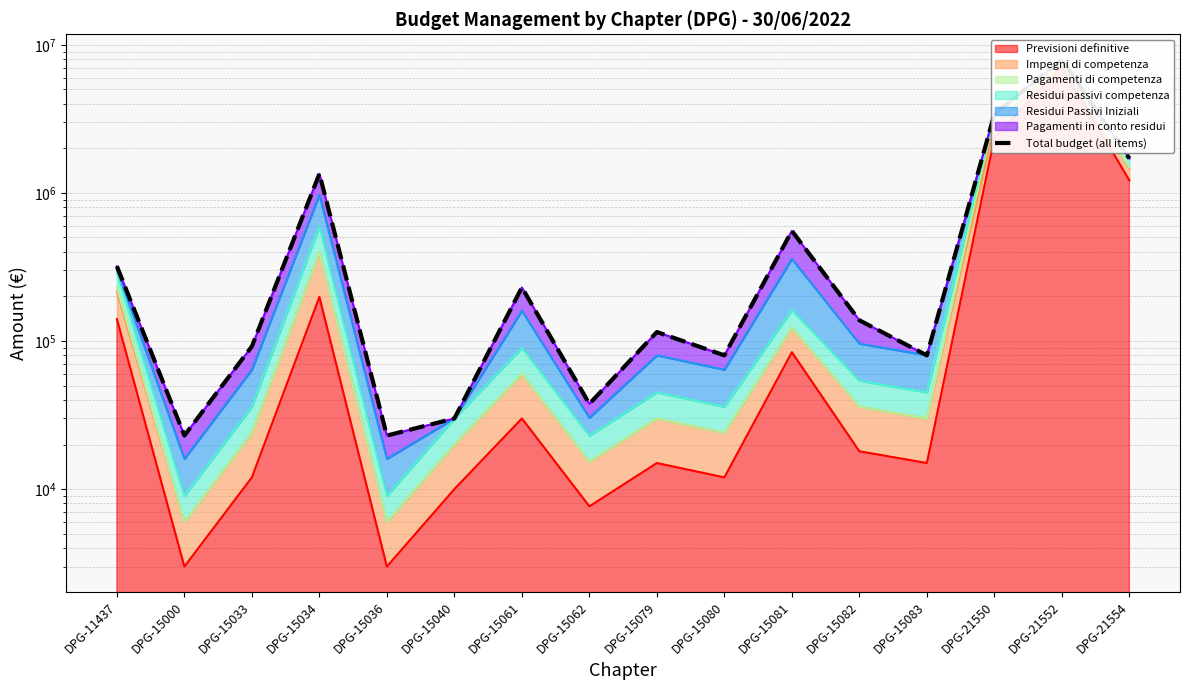

Rank the categories by value from lowest to highest.

DPG-15000, DPG-15036, DPG-15040, DPG-15062, DPG-15080, DPG-15083, DPG-15033, DPG-15079, DPG-15082, DPG-15061, DPG-11437, DPG-15081, DPG-15034, DPG-21554, DPG-21550, DPG-21552